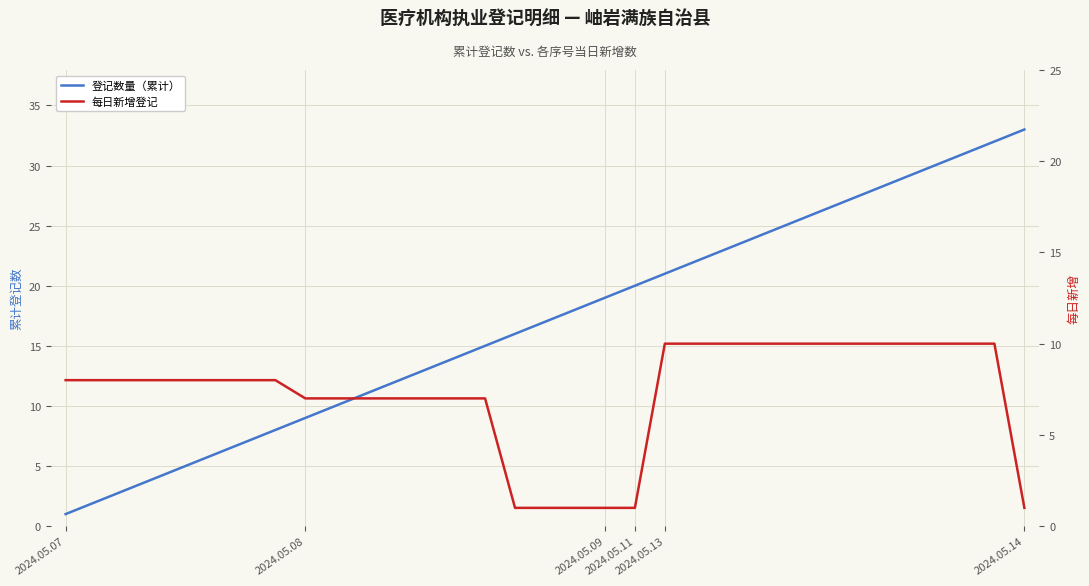

What is the sum of all 登记数量（累计） values?

561